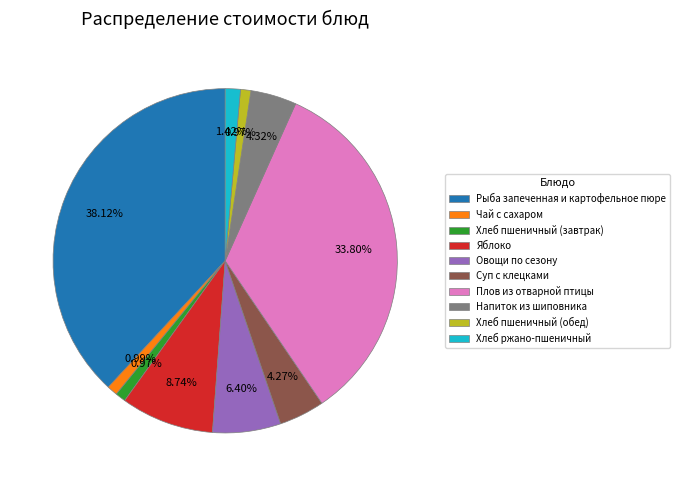

How many segments does this pie chart have?

10